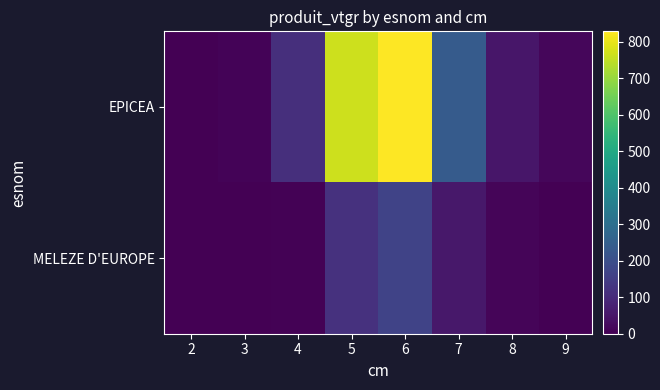

Rank the series by their average value, from highest to lowest.

EPICEA, MELEZE D'EUROPE